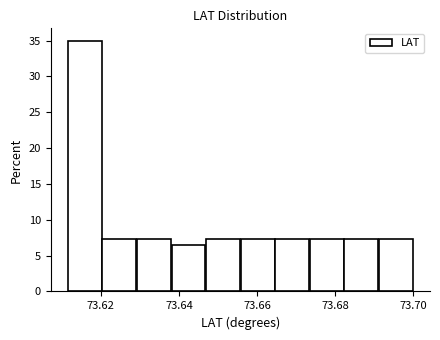

Reading left to right, transcribe this chart: for each bar, give the range it covers on the x-axis and its height. Neither the bar edges nor the heights are printed on the chart, so give them approximately, as read against the axes.

73.612 to 73.620: 35.0
73.620 to 73.630: 7.5
73.630 to 73.638: 7.5
73.638 to 73.646: 6.5
73.646 to 73.656: 7.5
73.656 to 73.664: 7.5
73.664 to 73.674: 7.5
73.674 to 73.682: 7.5
73.682 to 73.692: 7.5
73.692 to 73.700: 7.5